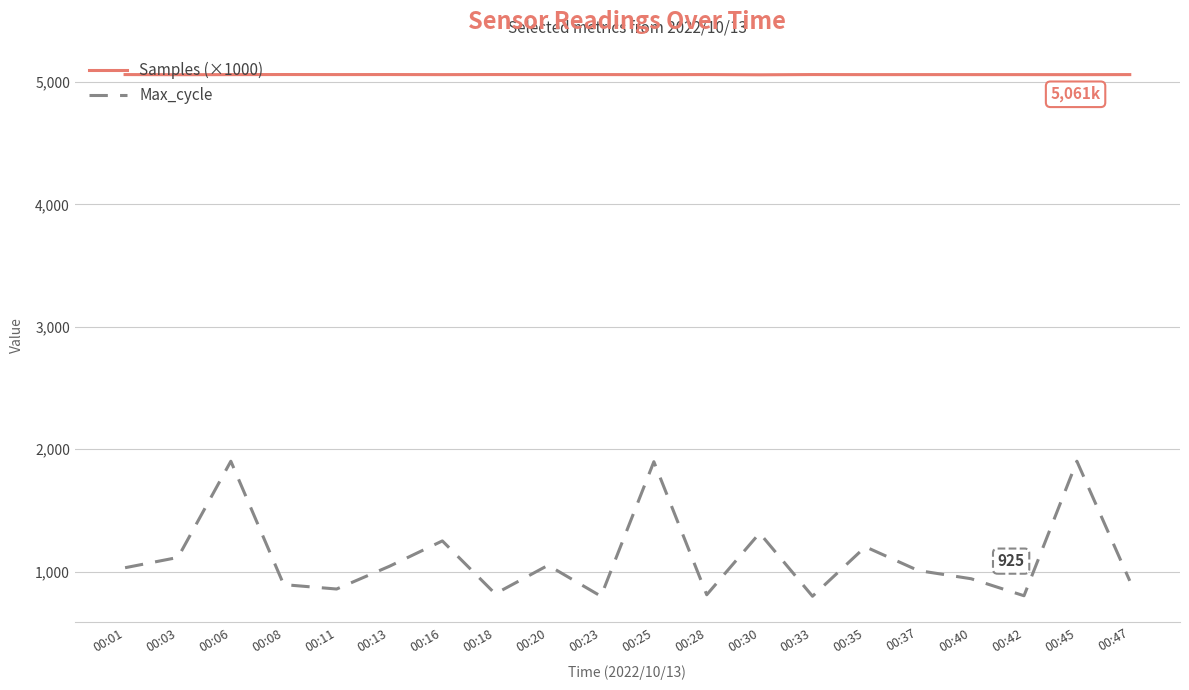

What is the lowest value of the Max_cycle series?

799.0